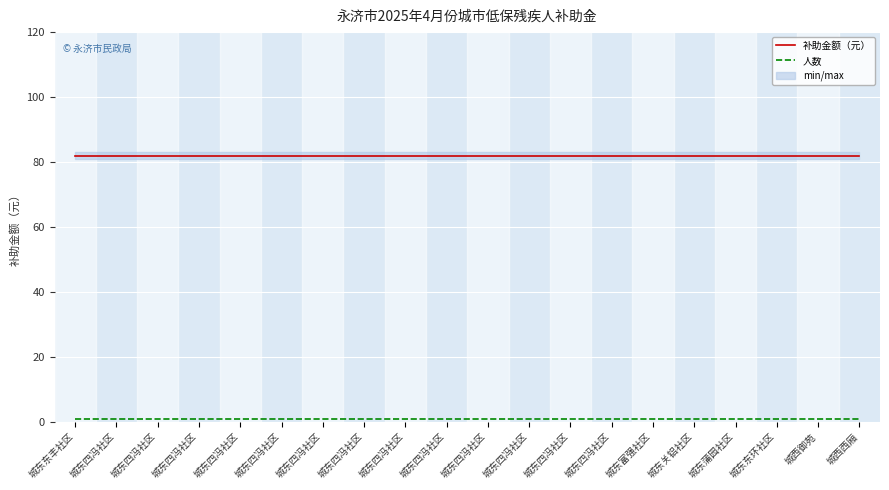

What is the minimum value for 补助金额（元）?

82